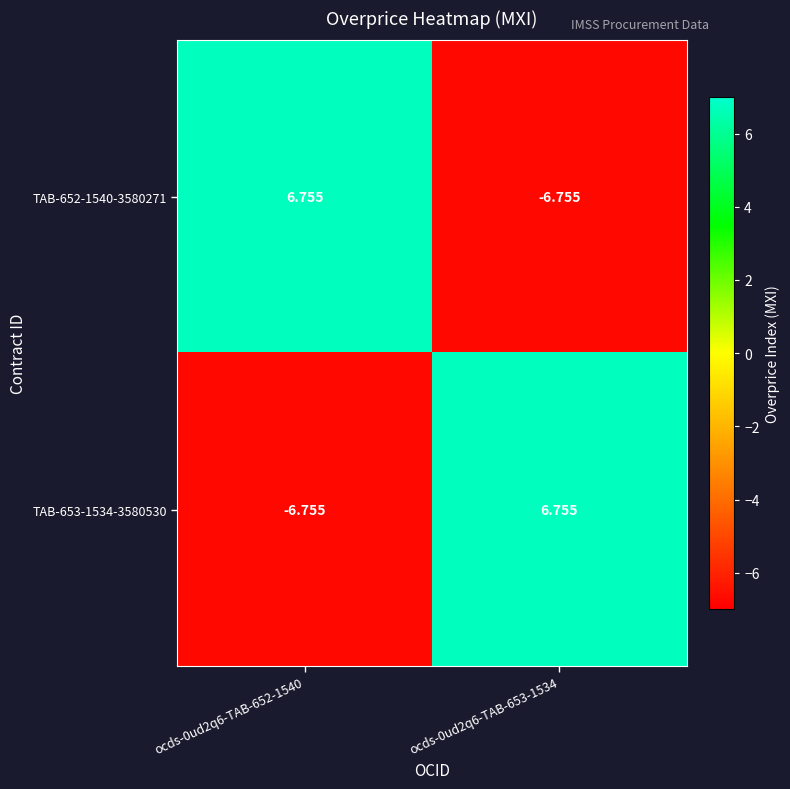

Reading left to right, extract all data points from this chart.

TAB-652-1540-3580271: ocds-0ud2q6-TAB-652-1540=6.8	ocds-0ud2q6-TAB-653-1534=-6.8
TAB-653-1534-3580530: ocds-0ud2q6-TAB-652-1540=-6.8	ocds-0ud2q6-TAB-653-1534=6.8